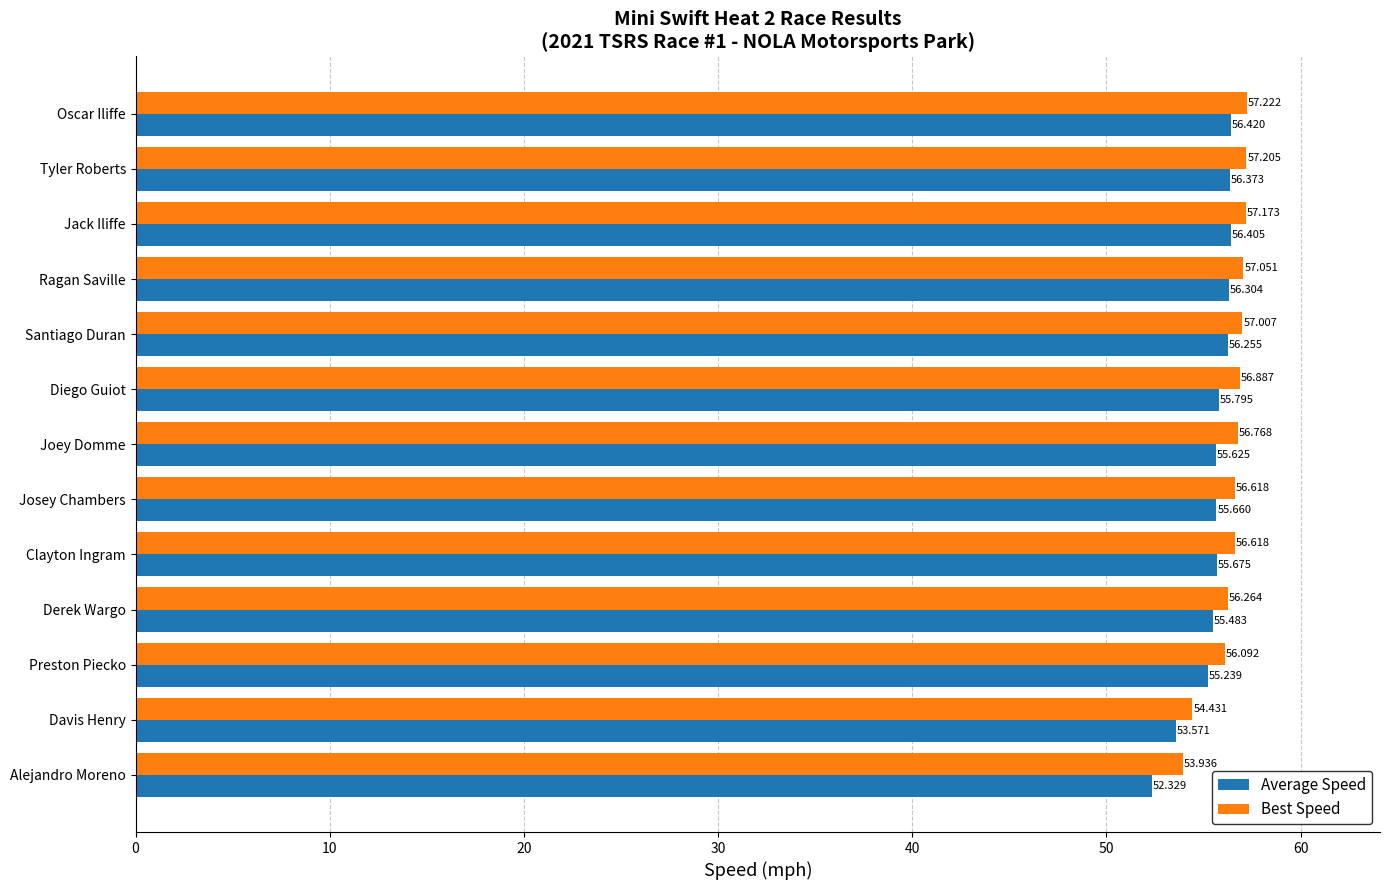

What are all the series names shown in the legend?

Average Speed, Best Speed